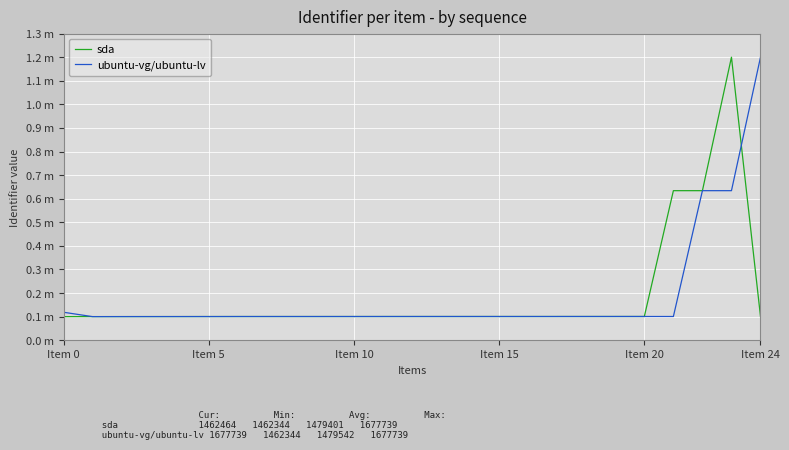

At how many categories does at least one series exceed 0?

25